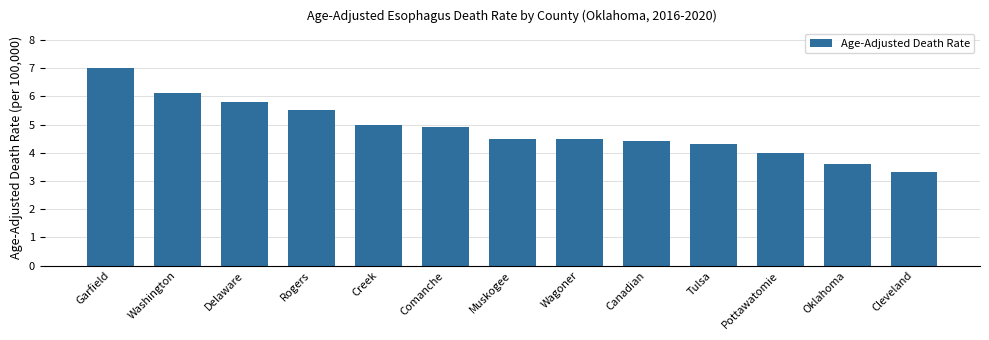

Reading left to right, list all the values displayed in this chart.

7.0	6.1	5.8	5.5	5.0	4.9	4.5	4.5	4.4	4.3	4.0	3.6	3.3